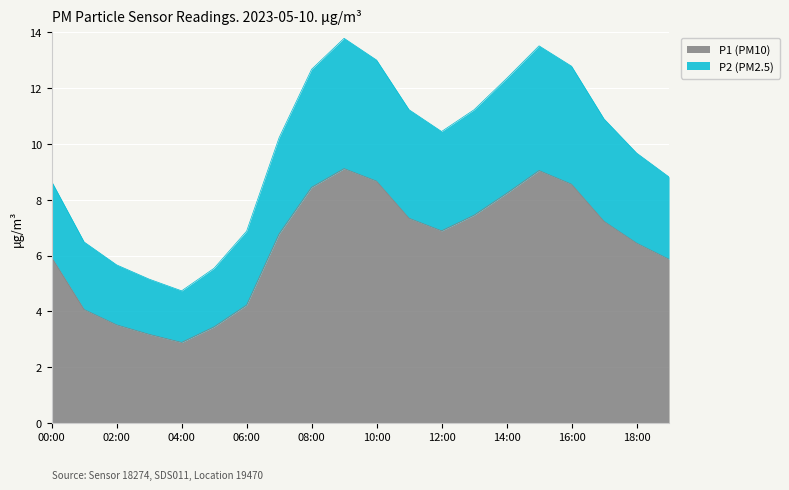

What are all the series names shown in the legend?

P1 (PM10), P2 (PM2.5)